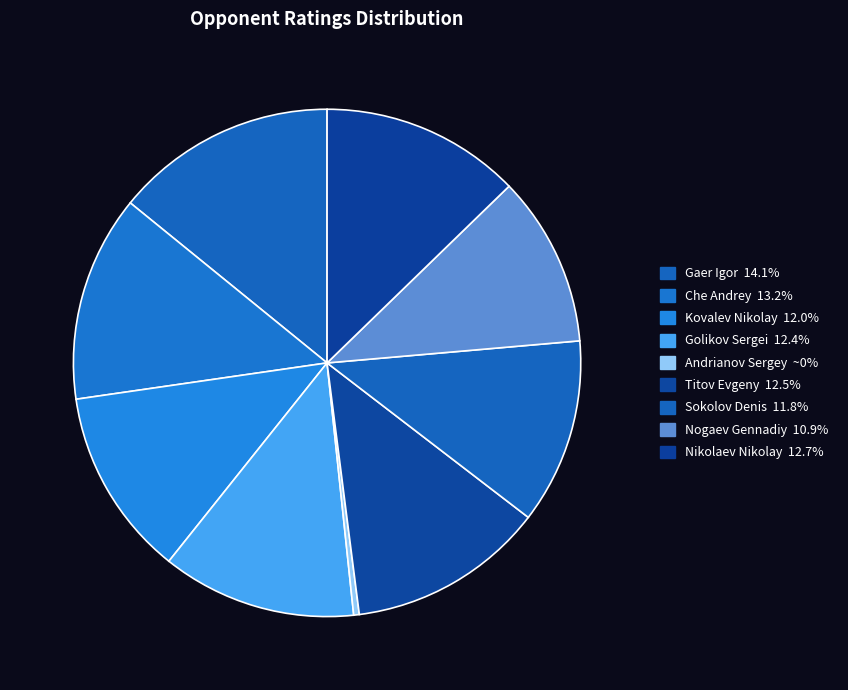

Which has a higher value, Titov Evgeny or Gaer Igor?

Gaer Igor